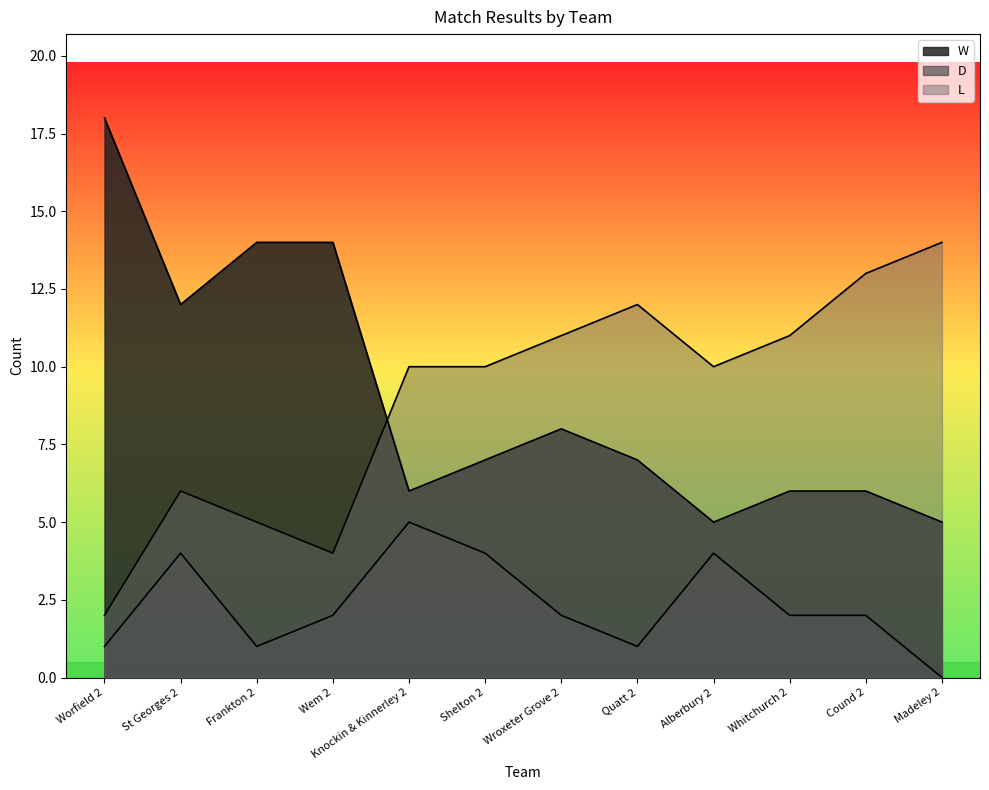

True or false: W and D cross at least once.

False